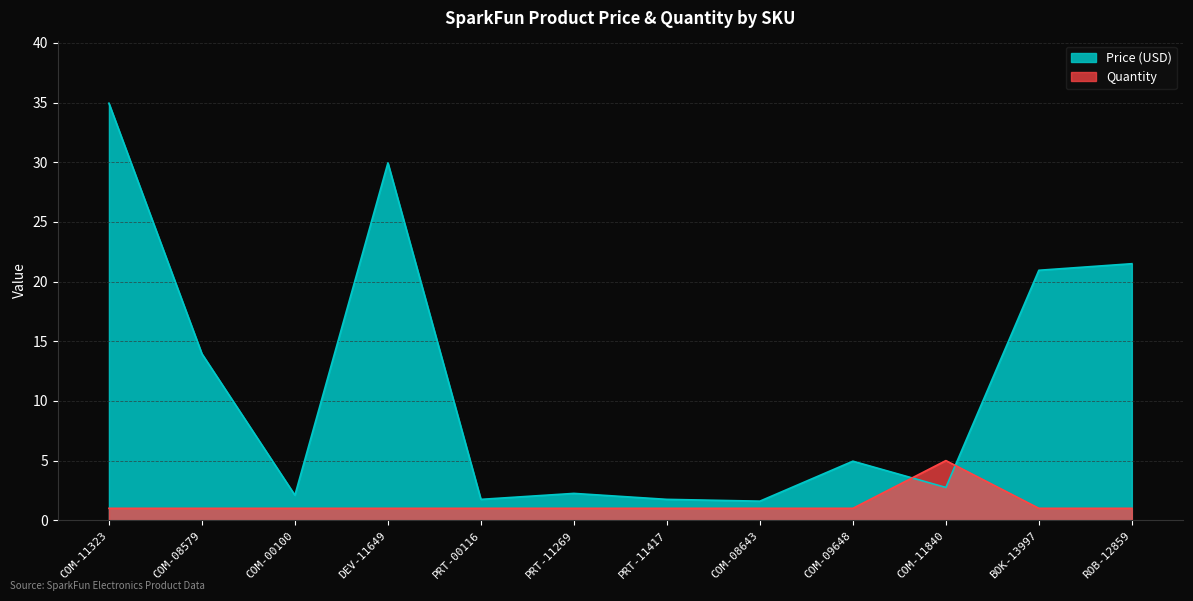

True or false: Price (USD) and Quantity intersect in this chart.

True